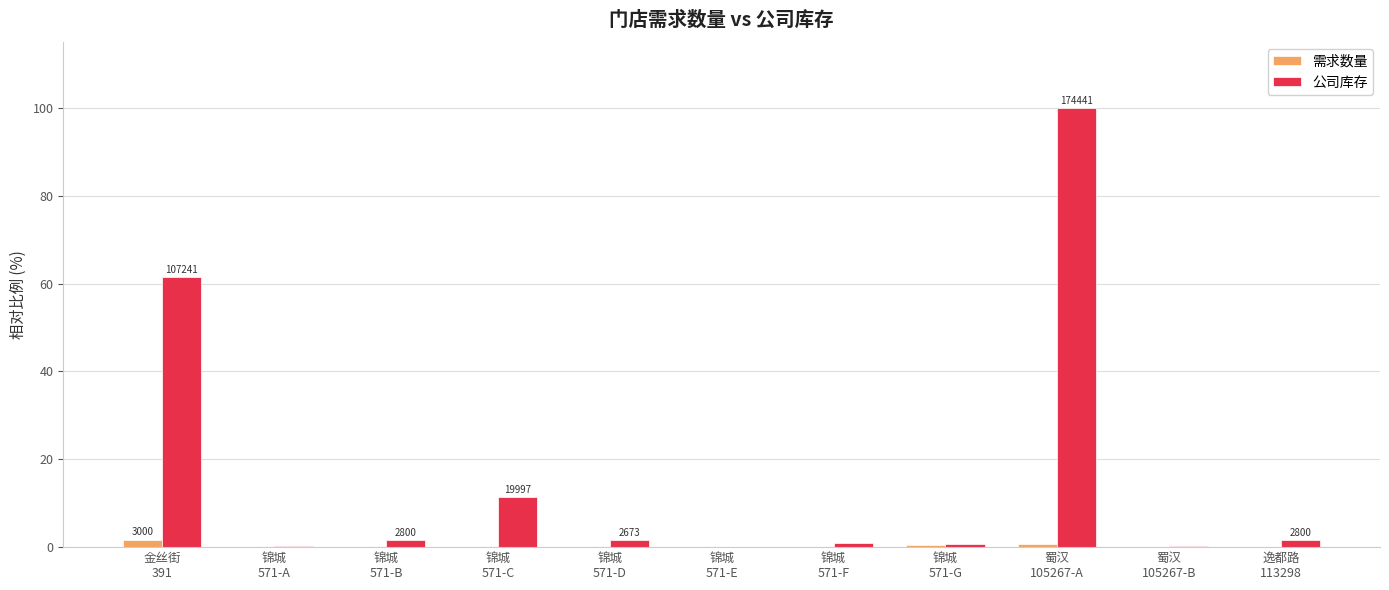

Which series has the largest total across all categories?

公司库存